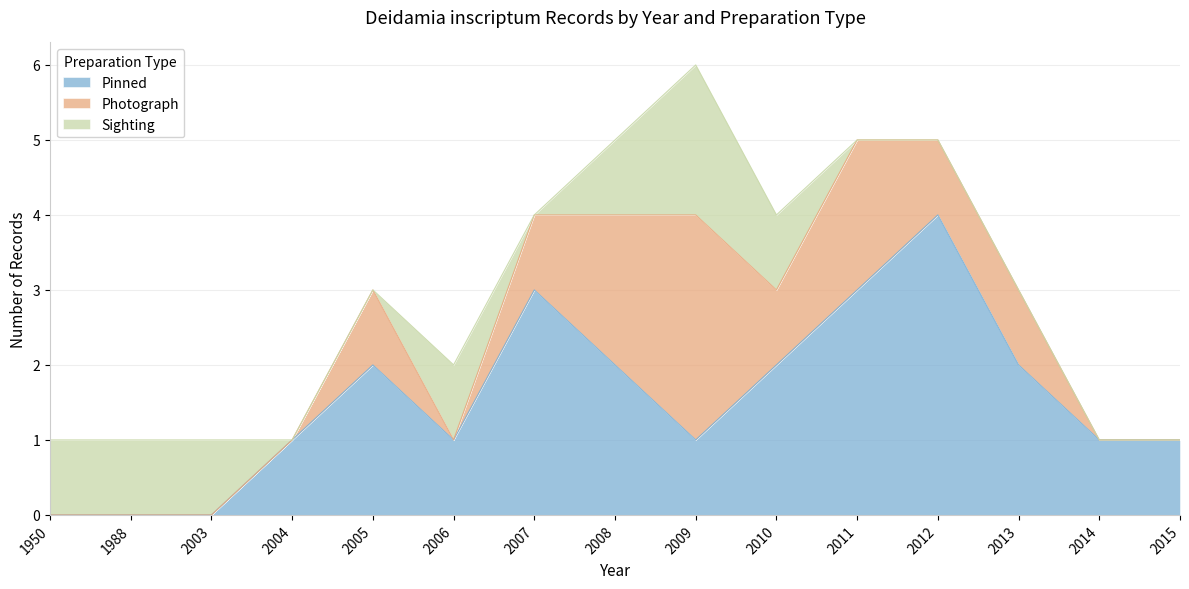

Reading left to right, list all the values displayed in this chart.

Pinned: 1950=0	1988=0	2003=0	2004=1	2005=2	2006=1	2007=3	2008=2	2009=1	2010=2	2011=3	2012=4	2013=2	2014=1	2015=1
Photograph: 1950=0	1988=0	2003=0	2004=0	2005=1	2006=0	2007=1	2008=2	2009=3	2010=1	2011=2	2012=1	2013=1	2014=0	2015=0
Sighting: 1950=1	1988=1	2003=1	2004=0	2005=0	2006=1	2007=0	2008=1	2009=2	2010=1	2011=0	2012=0	2013=0	2014=0	2015=0